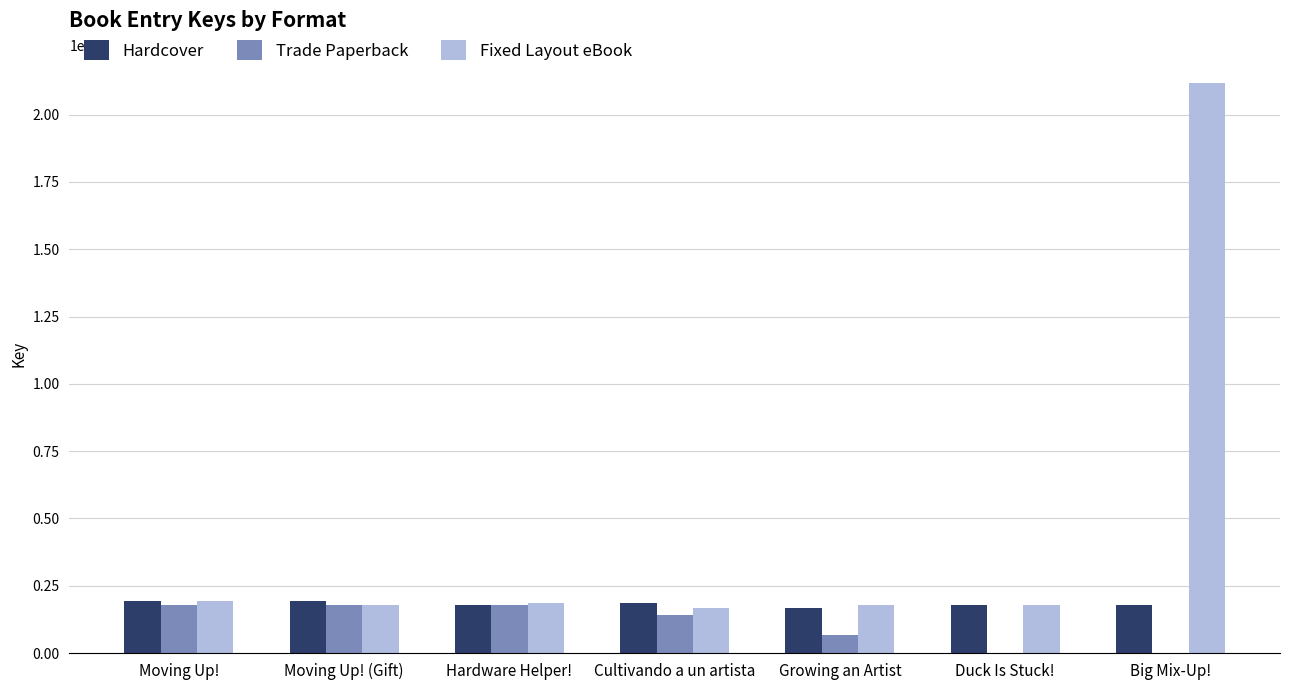

Which category has the highest value across all series?

Big Mix-Up!